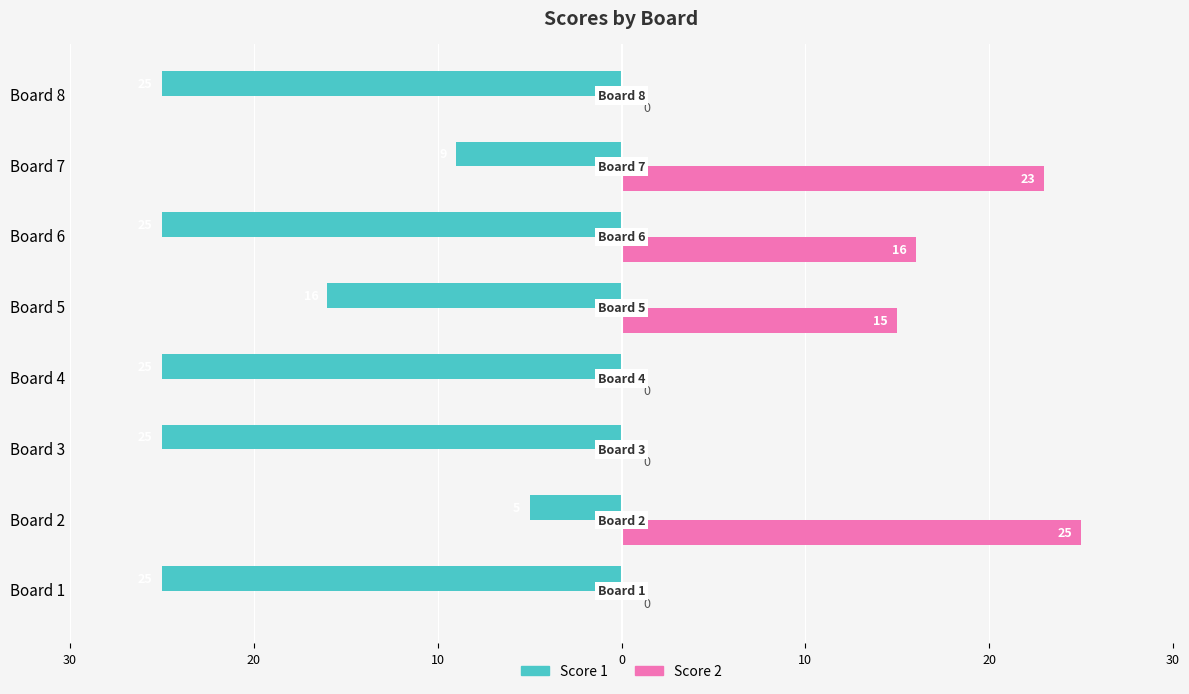

What are all the series names shown in the legend?

Score 1, Score 2